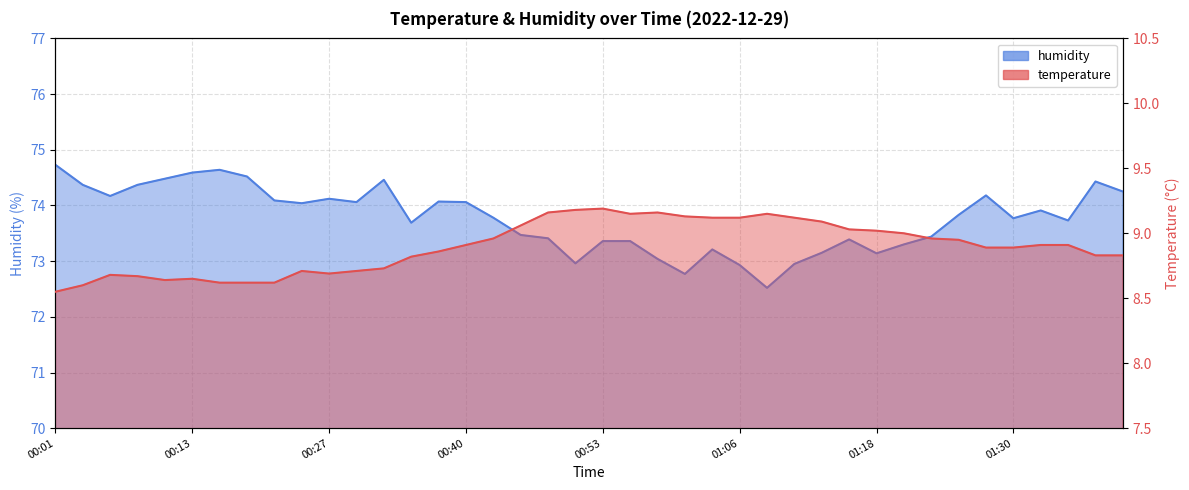

How many data points in humidity are less than 73?

5